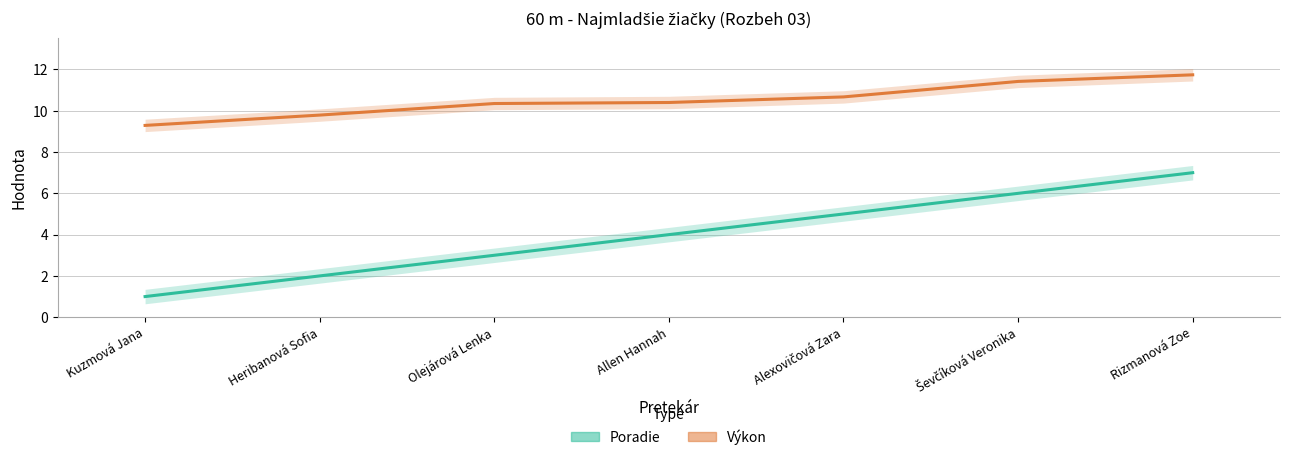

Which series has the largest total across all categories?

Výkon